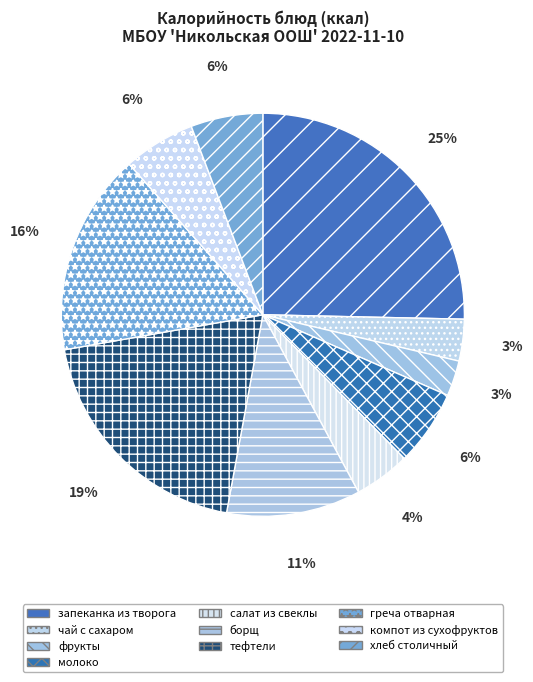

What is the largest slice in the pie chart?

запеканка из творога